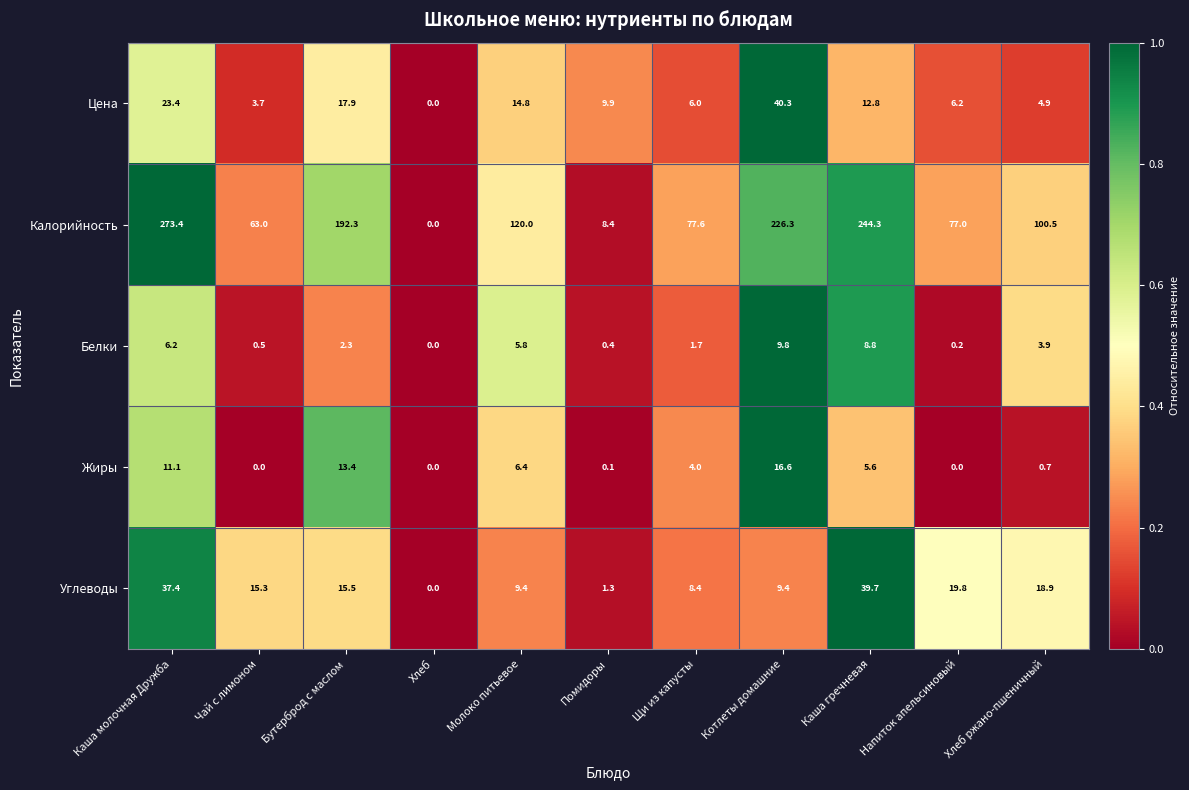

What is the sum of the Жиры values at Каша молочная Дружба and Молоко питьевое?

17.5